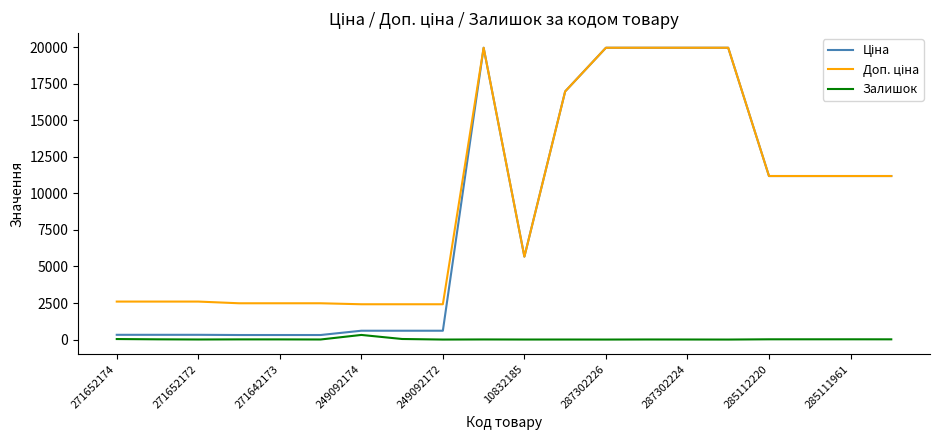

Count the number of data series in this chart.

3